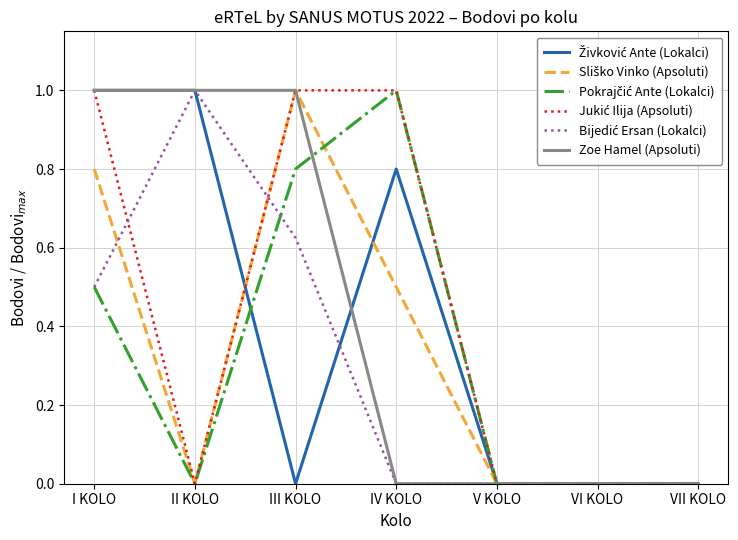

What is the spread (max minus min) of values at III KOLO?

1.0